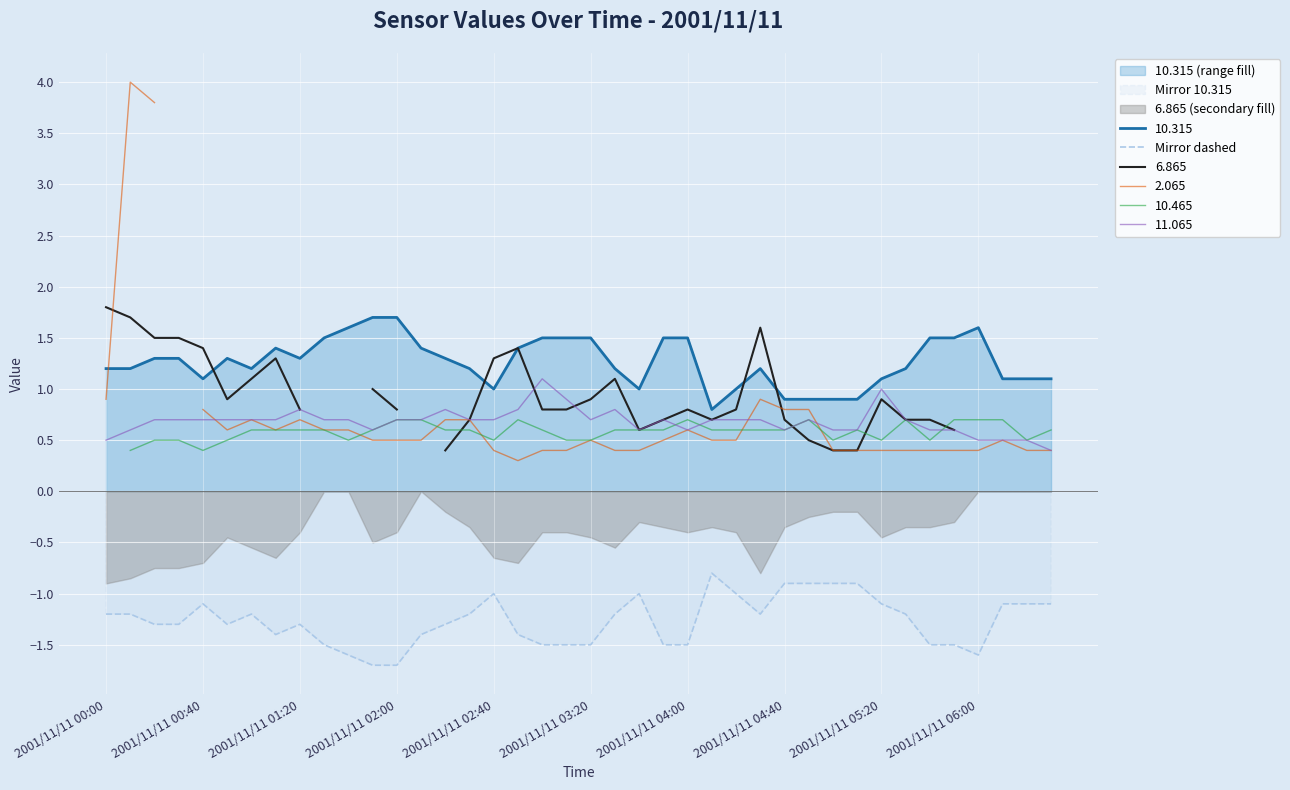

The value of 10.315 at 2001/11/11 03:20 is 1.5. True or false?

True